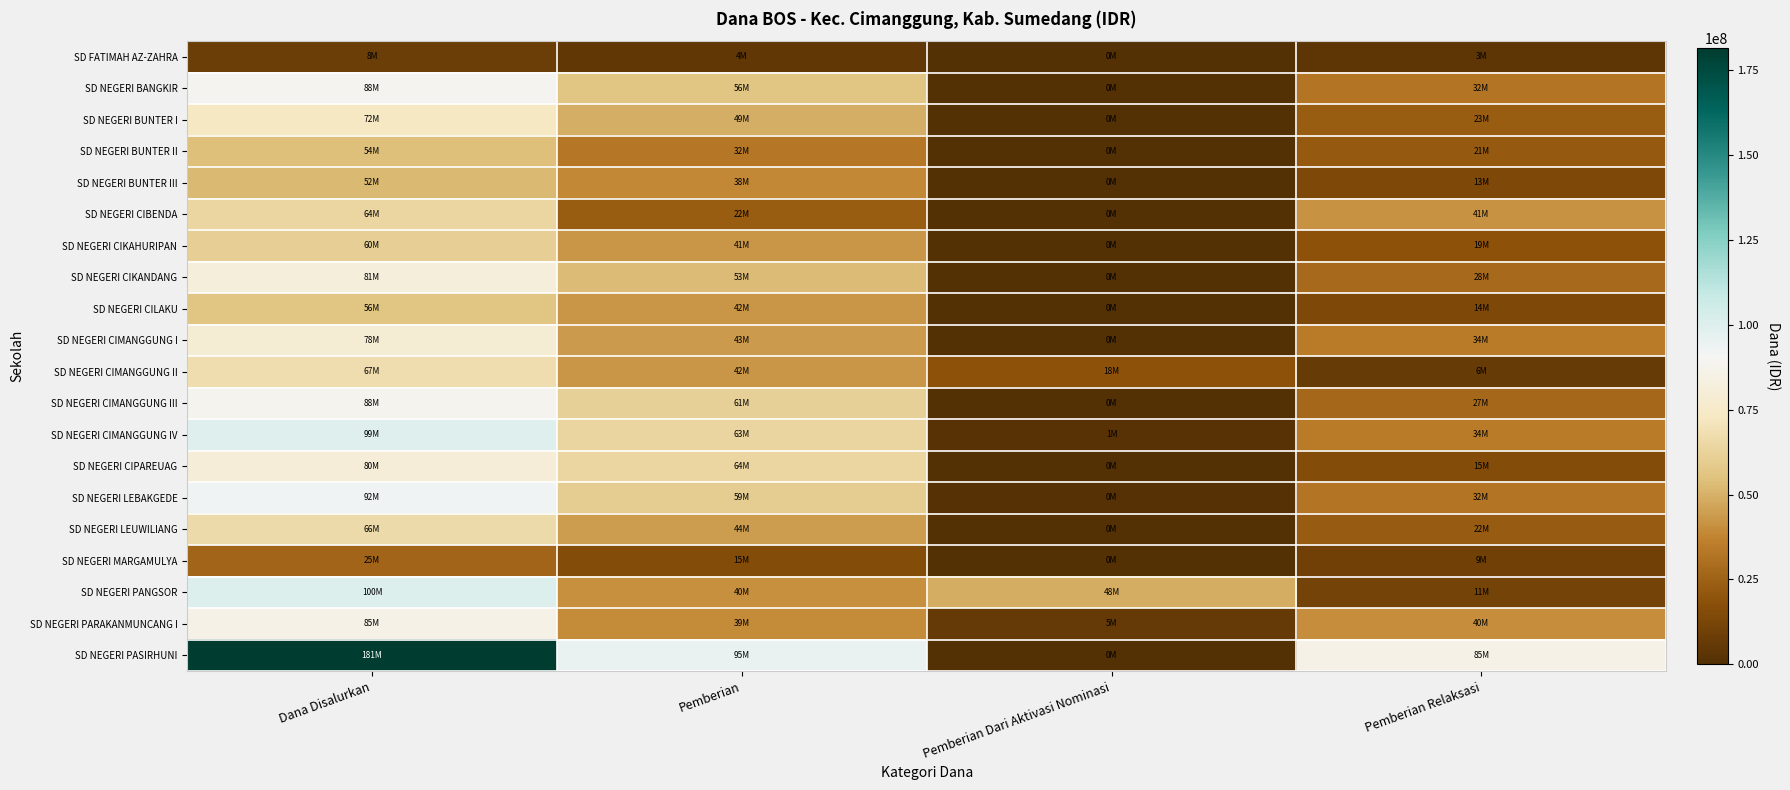

Rank the series at Pemberian from lowest to highest value.

SD FATIMAH AZ-ZAHRA, SD NEGERI MARGAMULYA, SD NEGERI CIBENDA, SD NEGERI BUNTER II, SD NEGERI BUNTER III, SD NEGERI PARAKANMUNCANG I, SD NEGERI PANGSOR, SD NEGERI CIKAHURIPAN, SD NEGERI CILAKU, SD NEGERI CIMANGGUNG II, SD NEGERI CIMANGGUNG I, SD NEGERI LEUWILIANG, SD NEGERI BUNTER I, SD NEGERI CIKANDANG, SD NEGERI BANGKIR, SD NEGERI LEBAKGEDE, SD NEGERI CIMANGGUNG III, SD NEGERI CIMANGGUNG IV, SD NEGERI CIPAREUAG, SD NEGERI PASIRHUNI